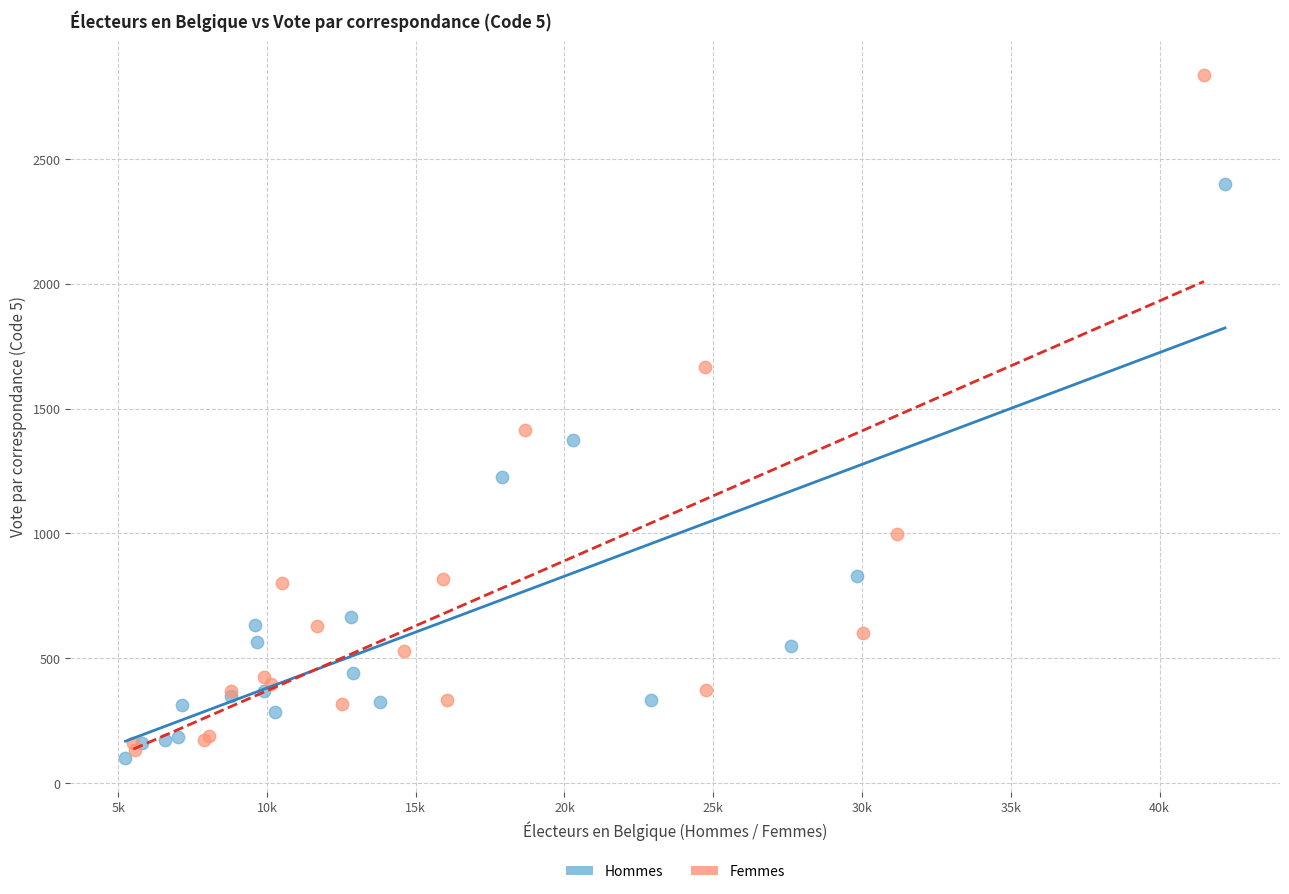

Which series reaches the maximum Y coordinate?

Femmes